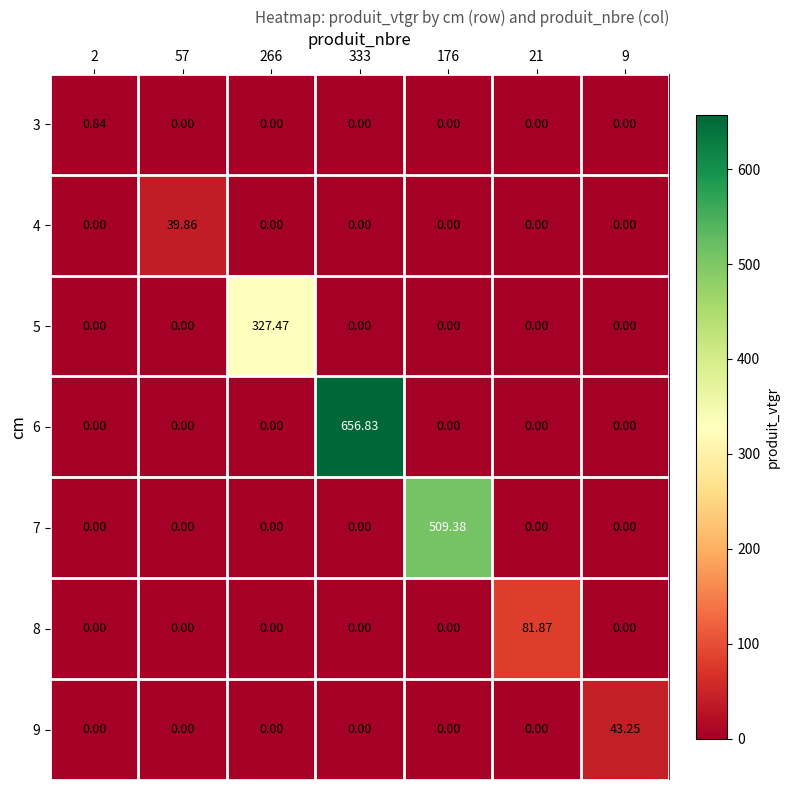

Which series has the largest range (max minus min)?

6